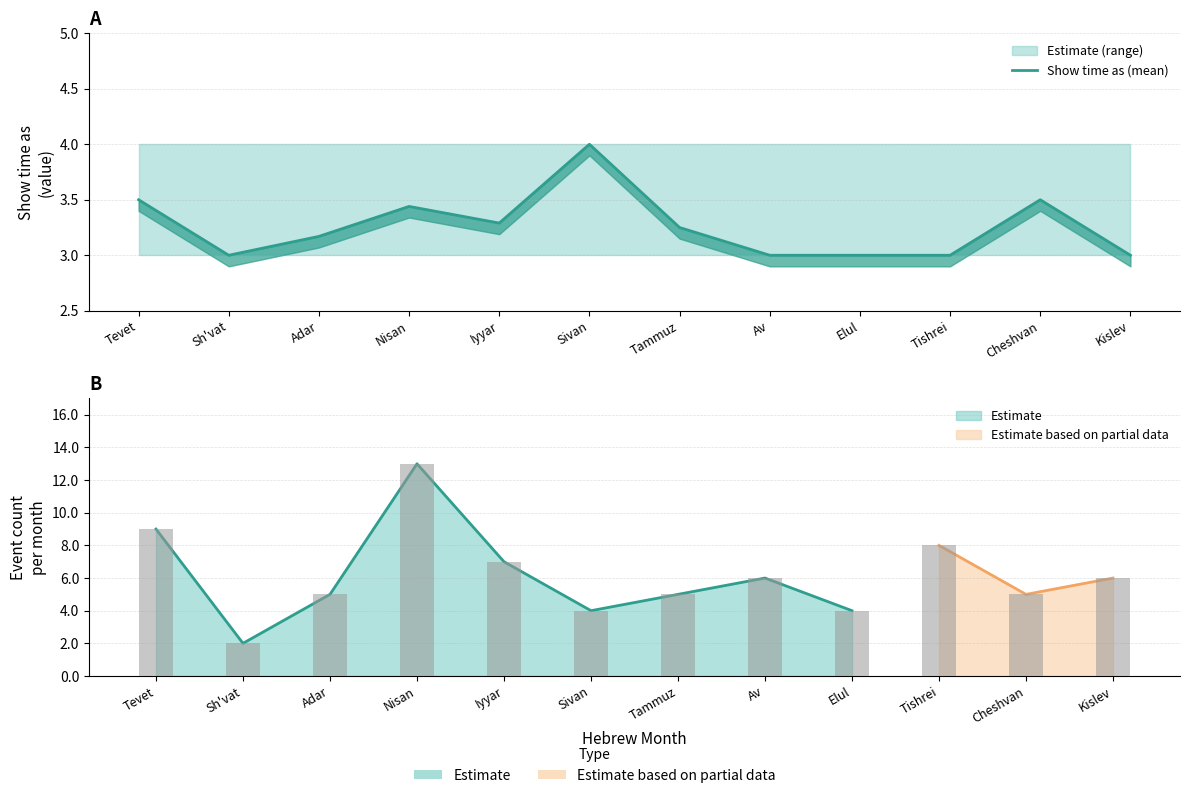

Reading left to right, extract all data points from this chart.

Tevet=3.5	Sh'vat=3.0	Adar=3.2	Nisan=3.4	Iyyar=3.3	Sivan=4.0	Tammuz=3.2	Av=3.0	Elul=3.0	Tishrei=3.0	Cheshvan=3.5	Kislev=3.0